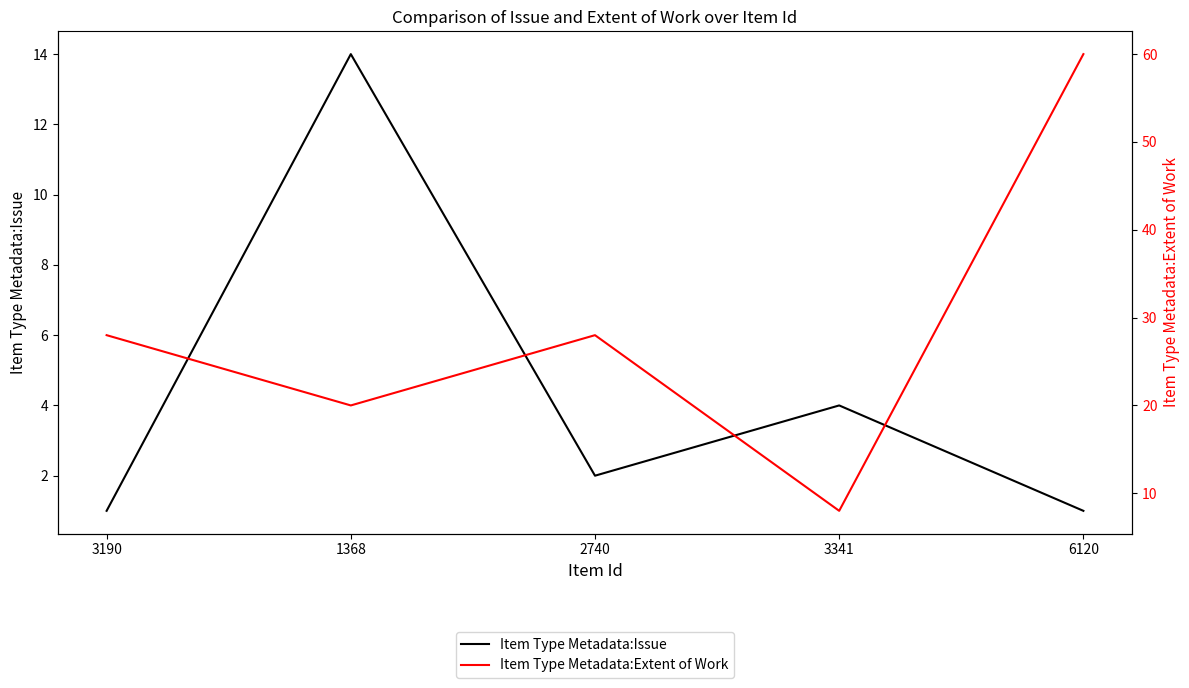

True or false: Item Type Metadata:Issue and Item Type Metadata:Extent of Work cross at least once.

False